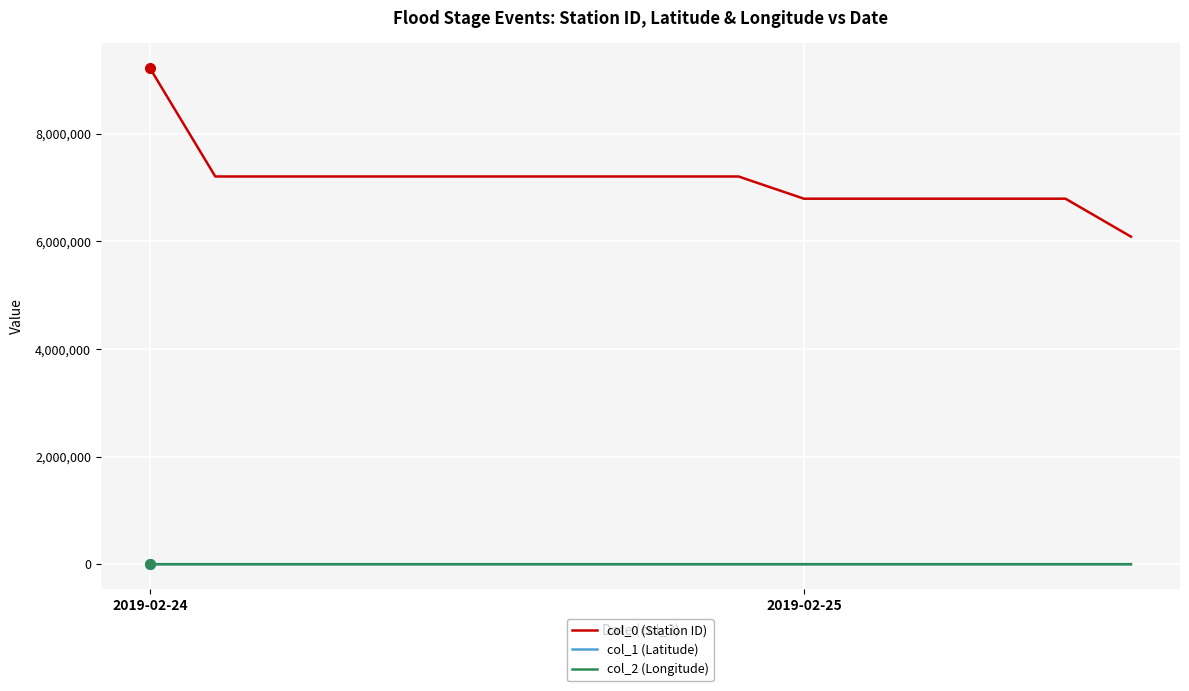

Which series has the largest total across all categories?

col_0 (Station ID)